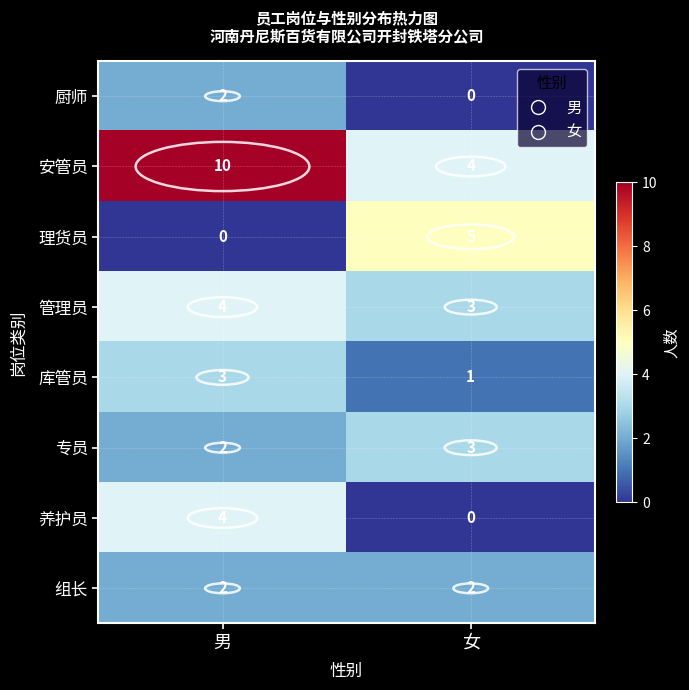

The 理货员 series shows 0 at 男. True or false?

True